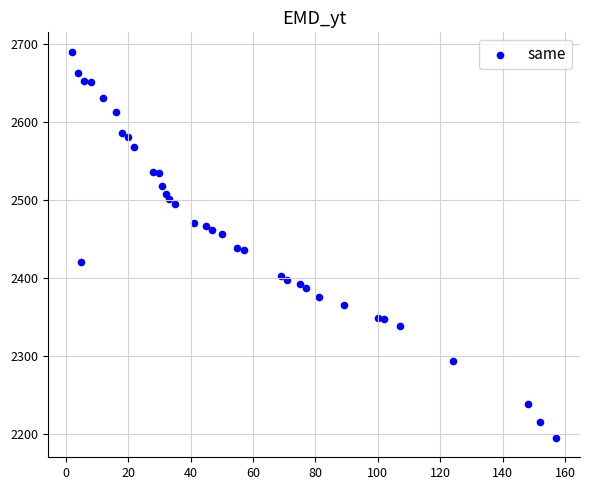

What is the range of Y values (max minus min)?

495